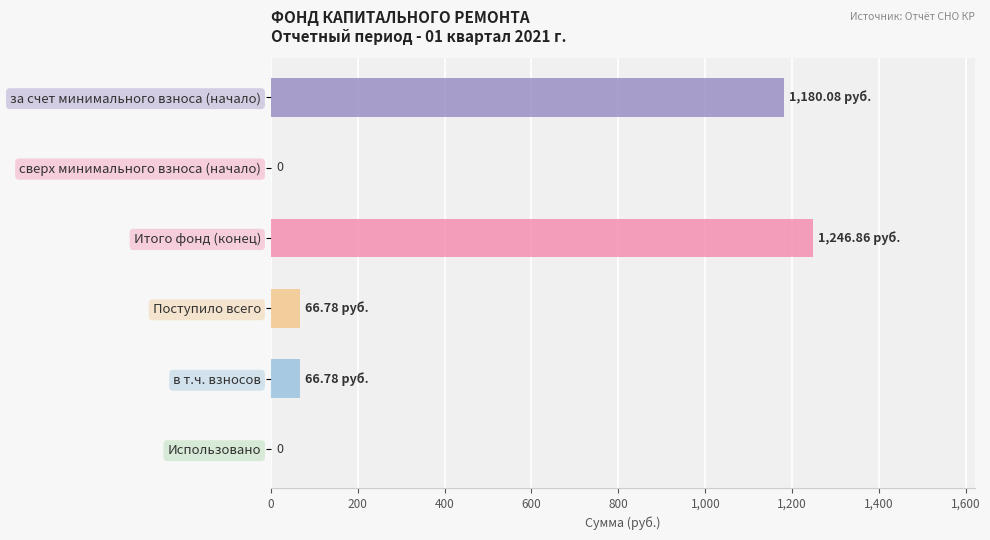

What is the sum of all values?

2560.5